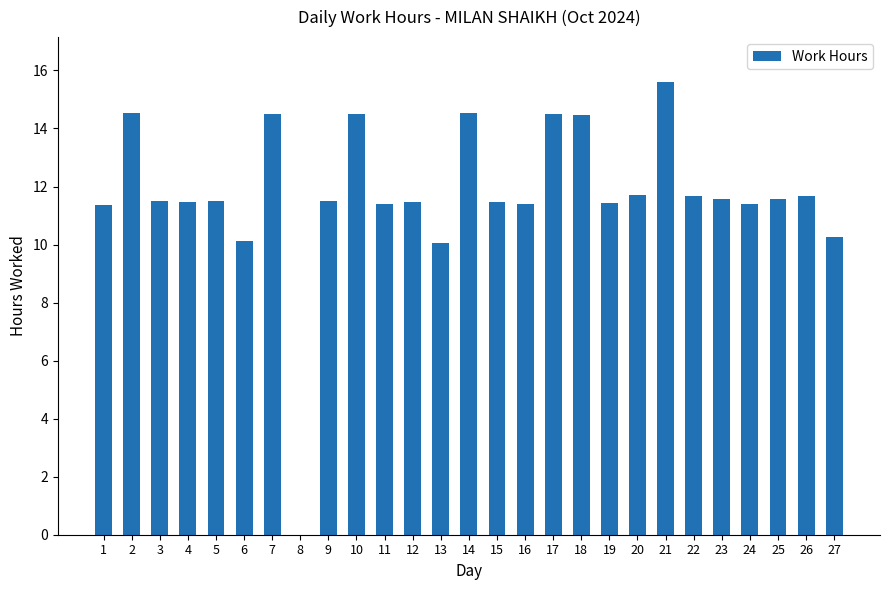

What is the difference between the values at 11 and 4?

0.1